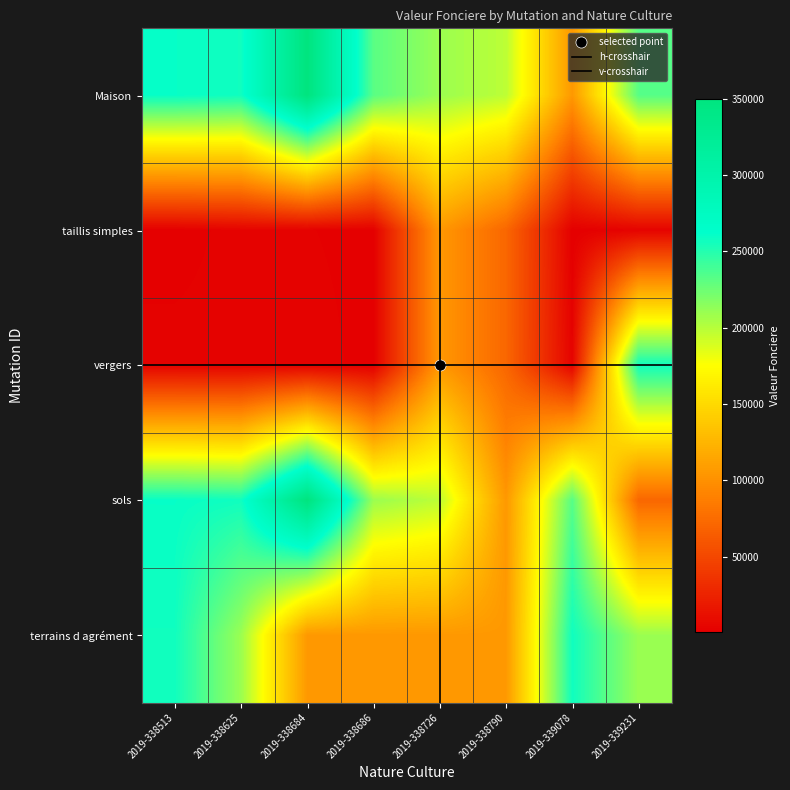

Rank the series by their maximum value, from highest to lowest.

Maison, sols, vergers, terrains d agrément, taillis simples